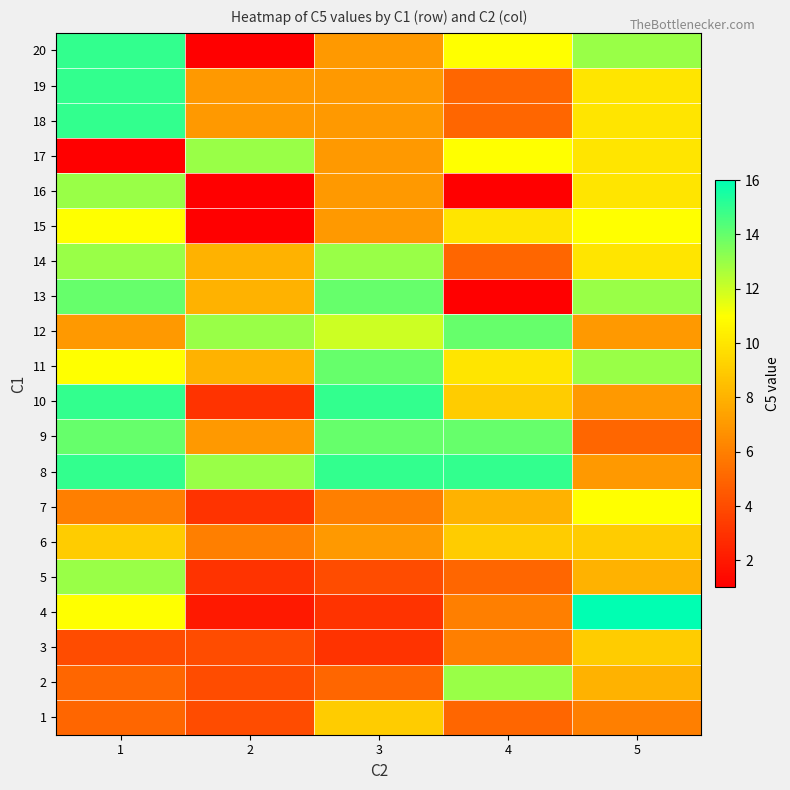

Count the number of categories in the chart.

5